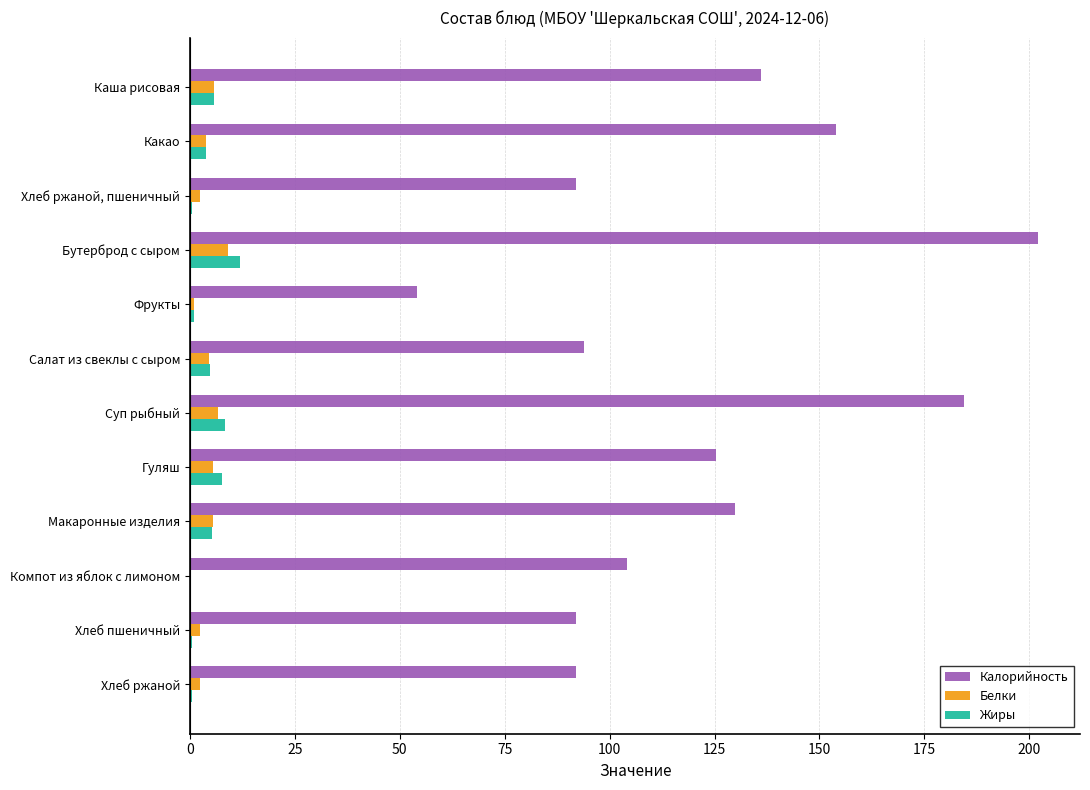

Which category has the highest value across all series?

Бутерброд с сыром